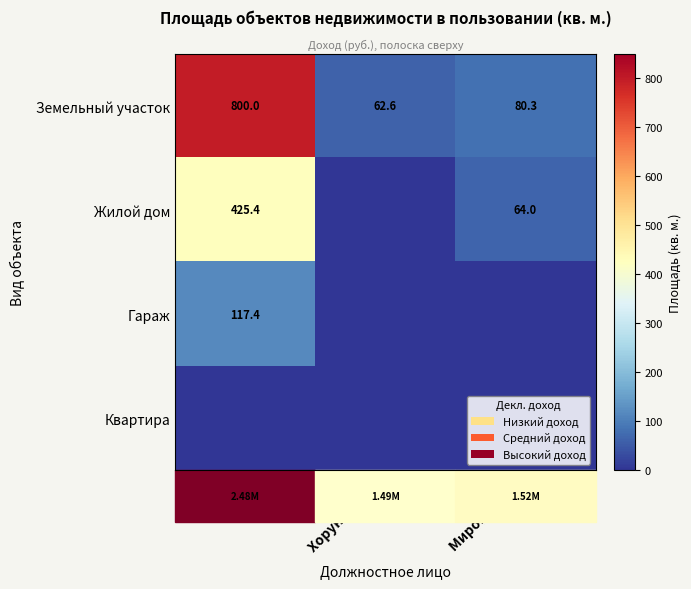

How many values in Жилой дом are above zero?

2